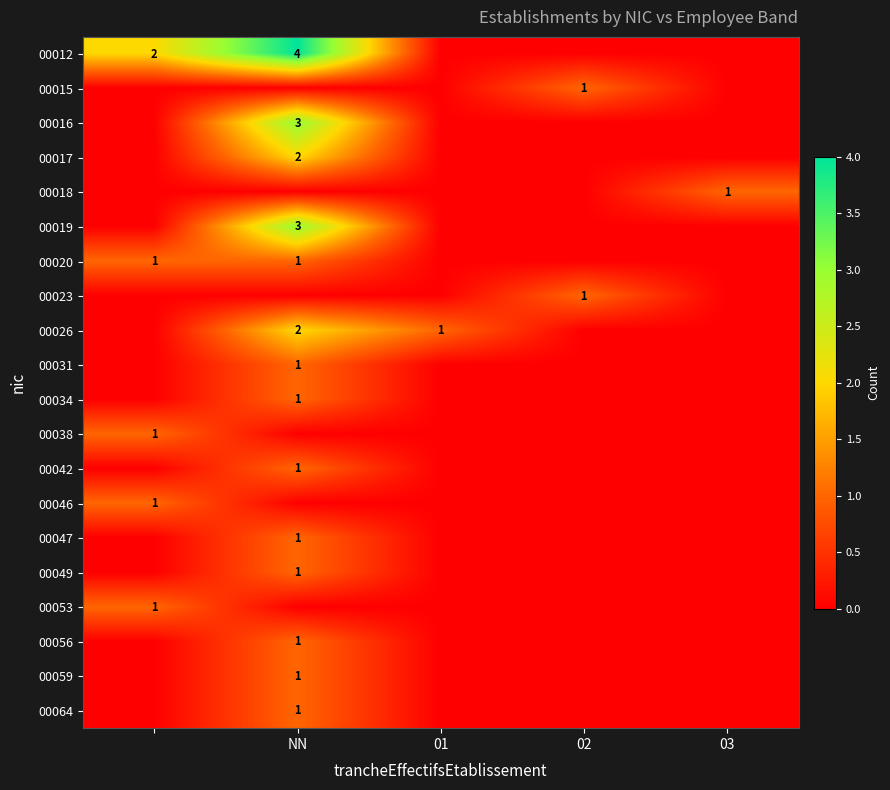

How many values in the 00042 series exceed 0?

1